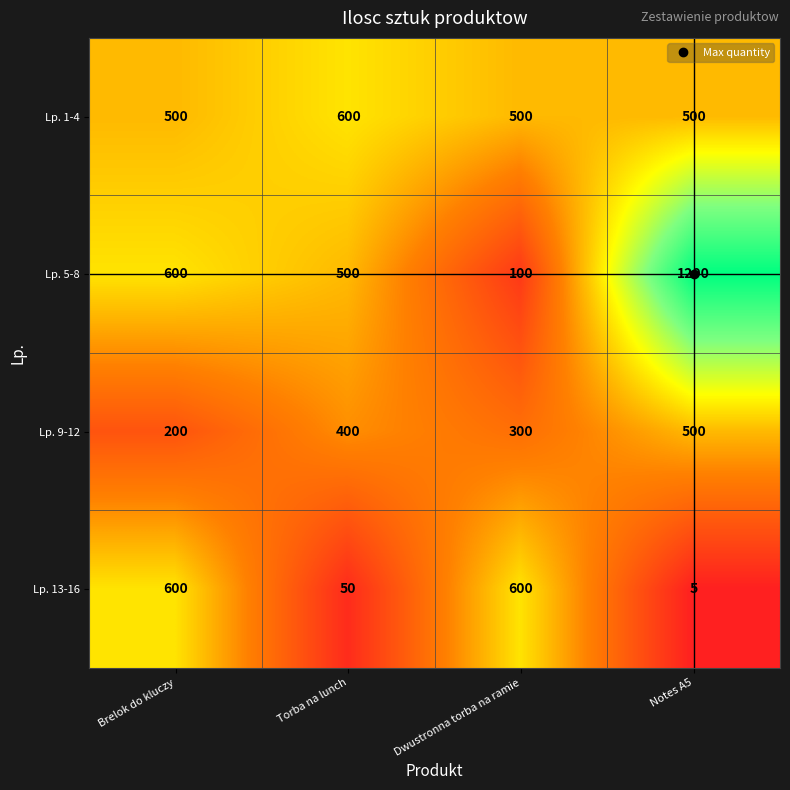

At Dwustronna torba na ramie, list the series in order from smallest to largest.

Lp. 5-8, Lp. 9-12, Lp. 1-4, Lp. 13-16